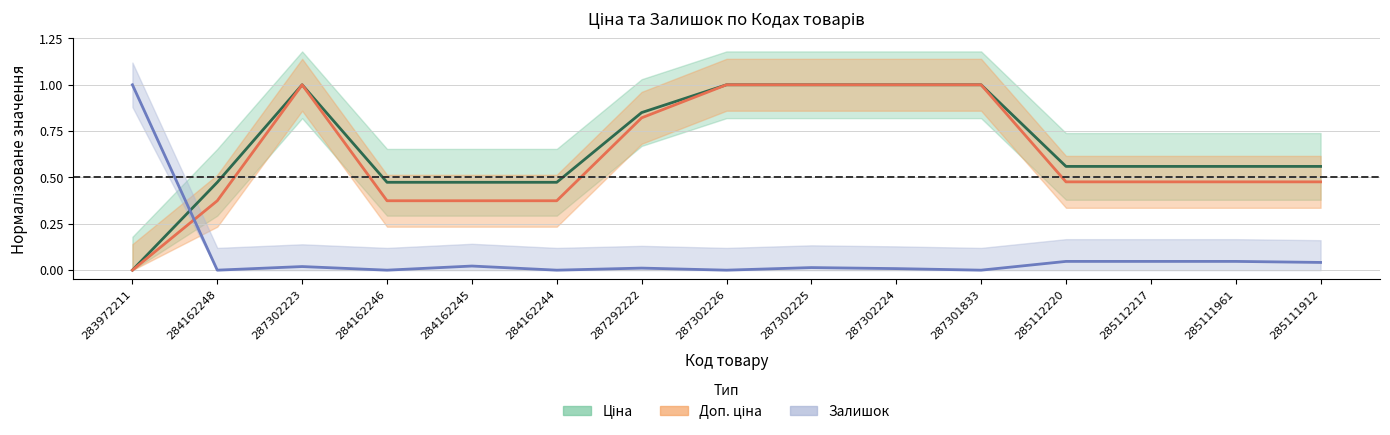

What value does the Ціна series have at 284162248?

0.5